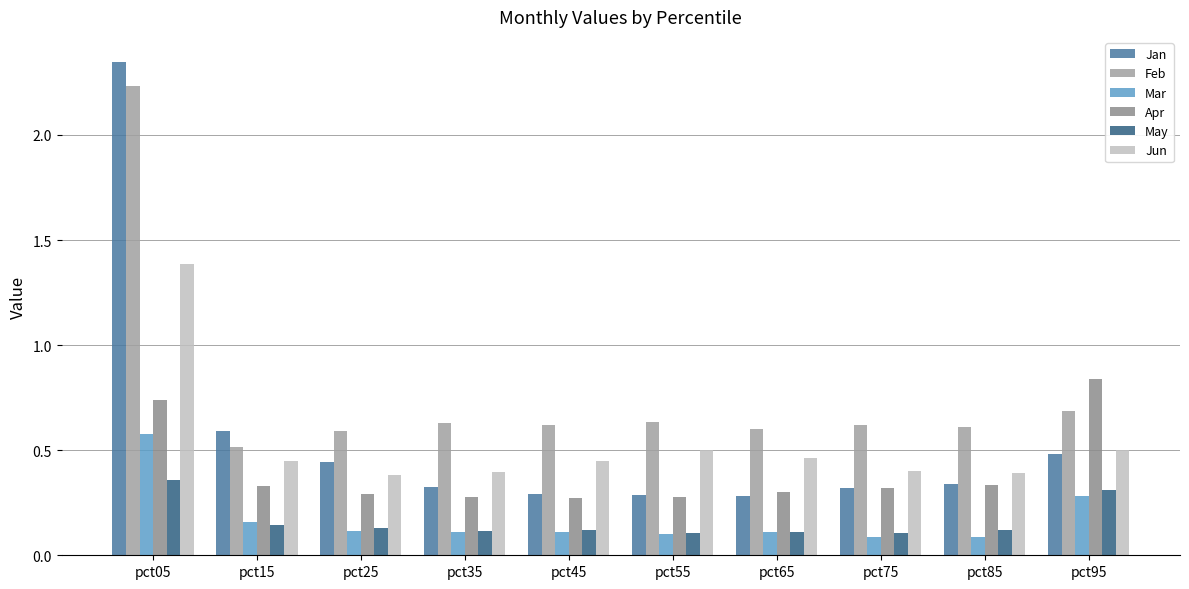

Rank the series at pct95 from lowest to highest value.

Mar, May, Jan, Jun, Feb, Apr